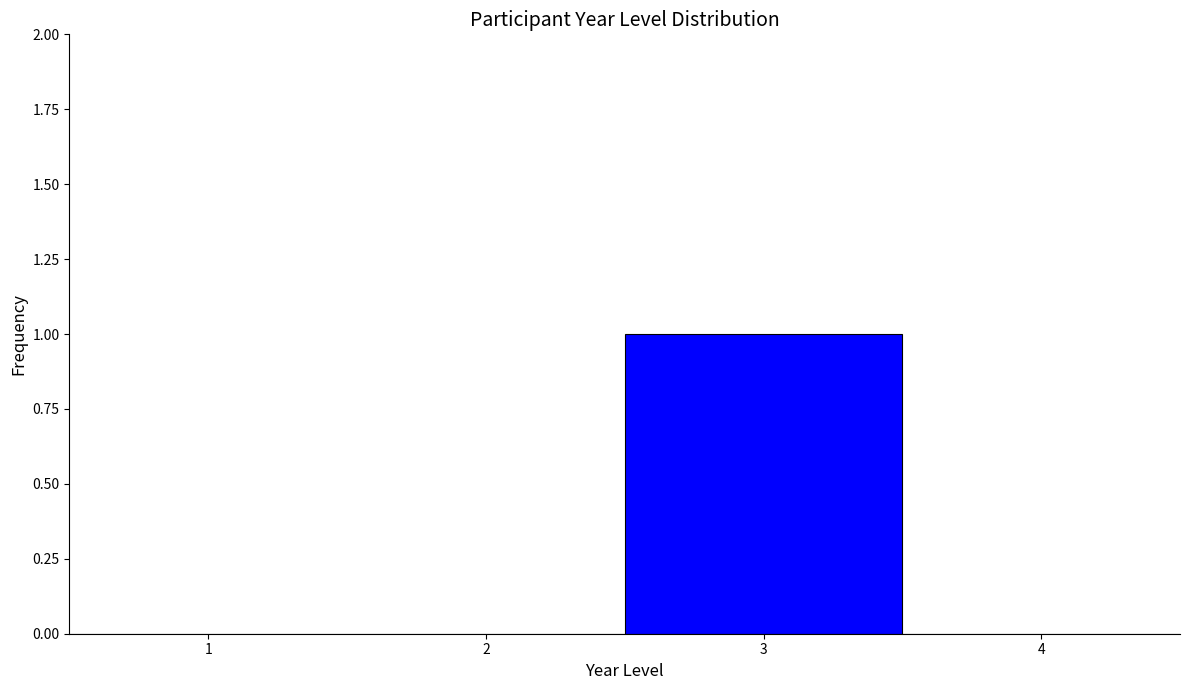

Over which range of the x-axis is the bar tallest?

2.5 to 3.5